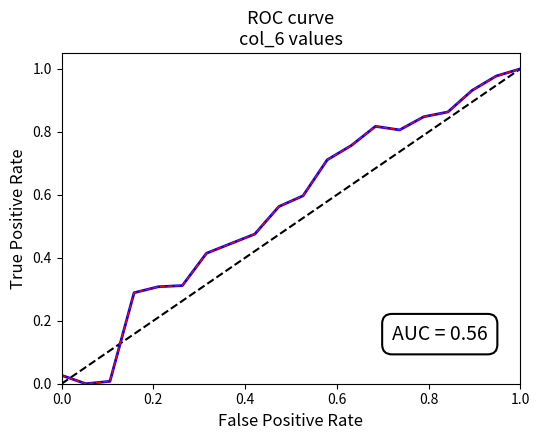

The chart shows a value of 1.0 at 10. True or false?

False